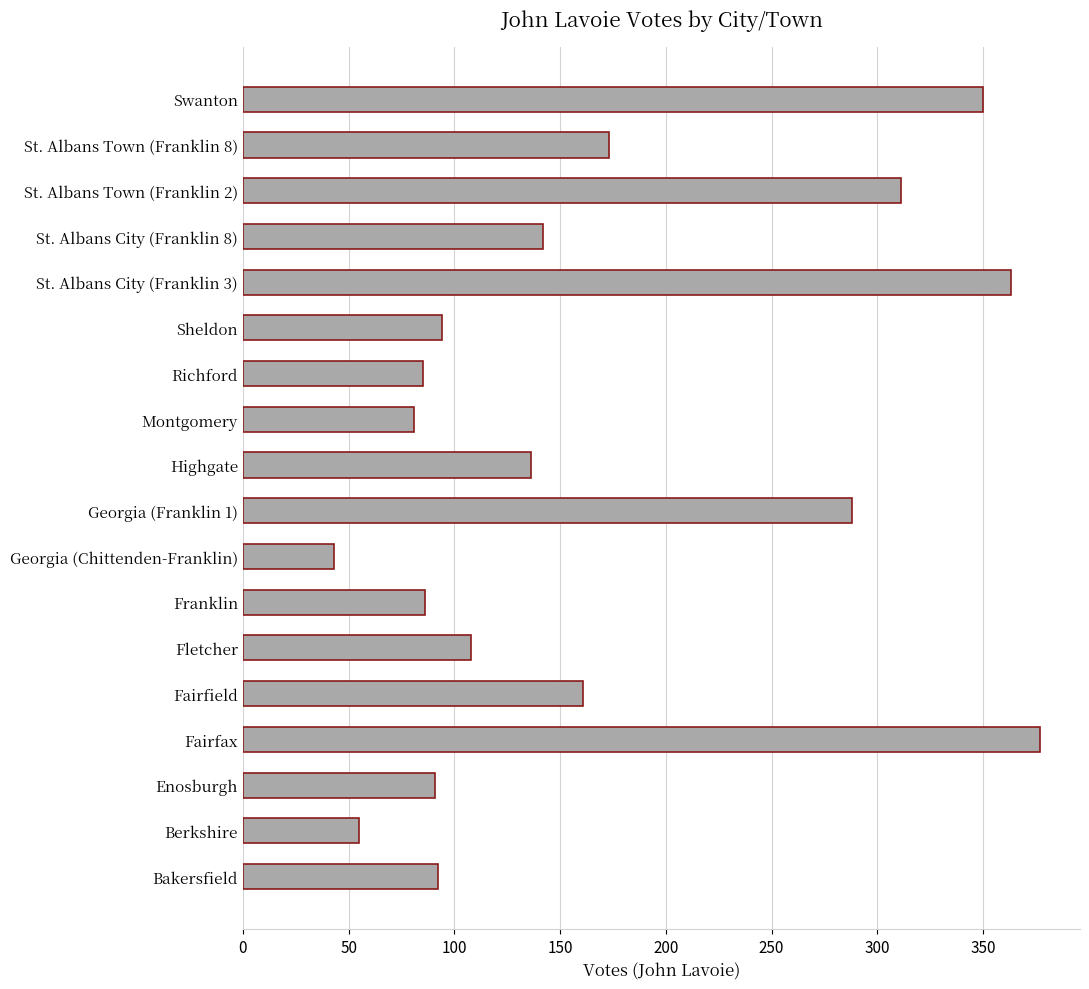

What is the average value?

169